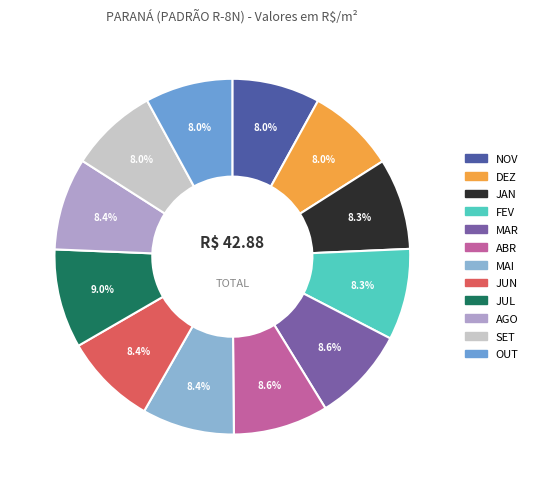

What portion of the pie excludes MAR?

91.4%